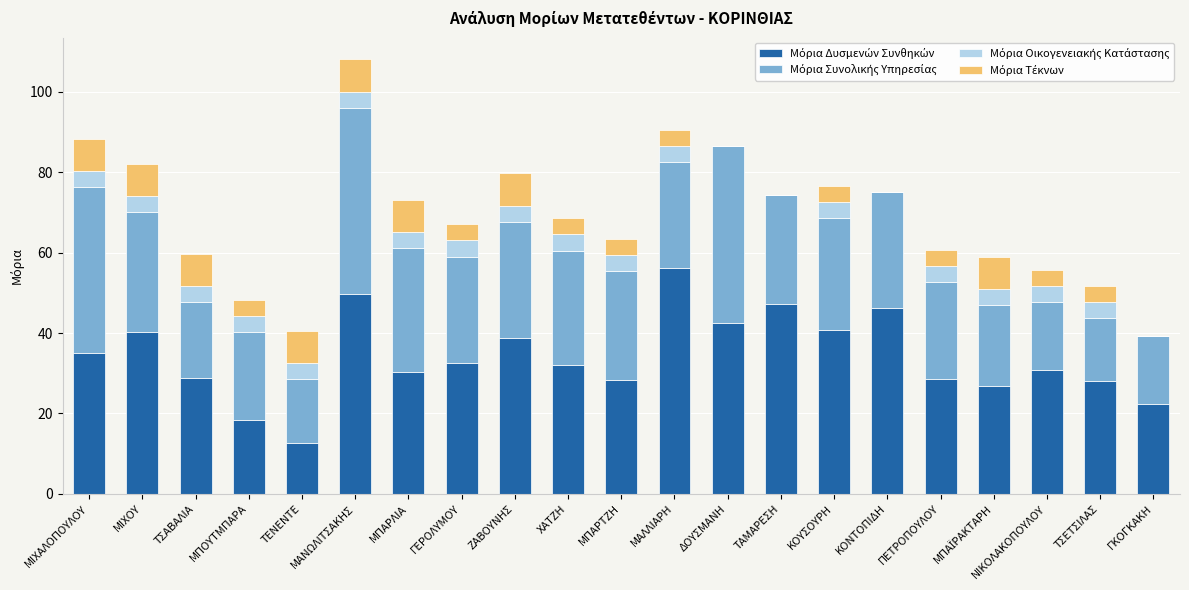

What is the total value across all series at ΓΚΟΓΚΑΚΗ?

39.3